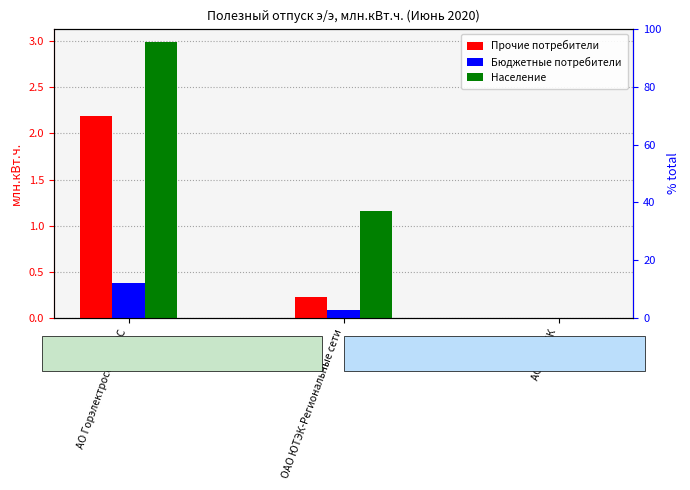

How many categories are shown in the chart?

3